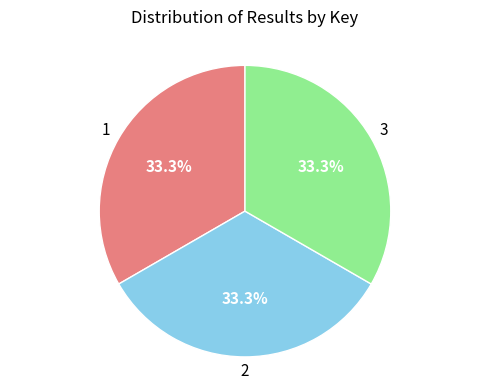

Is there any slice that represents more than half of the pie?

No